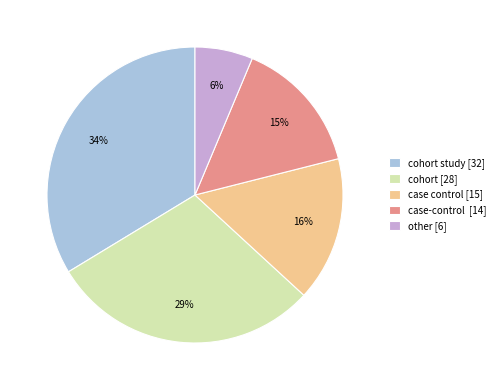

How many segments does this pie chart have?

5